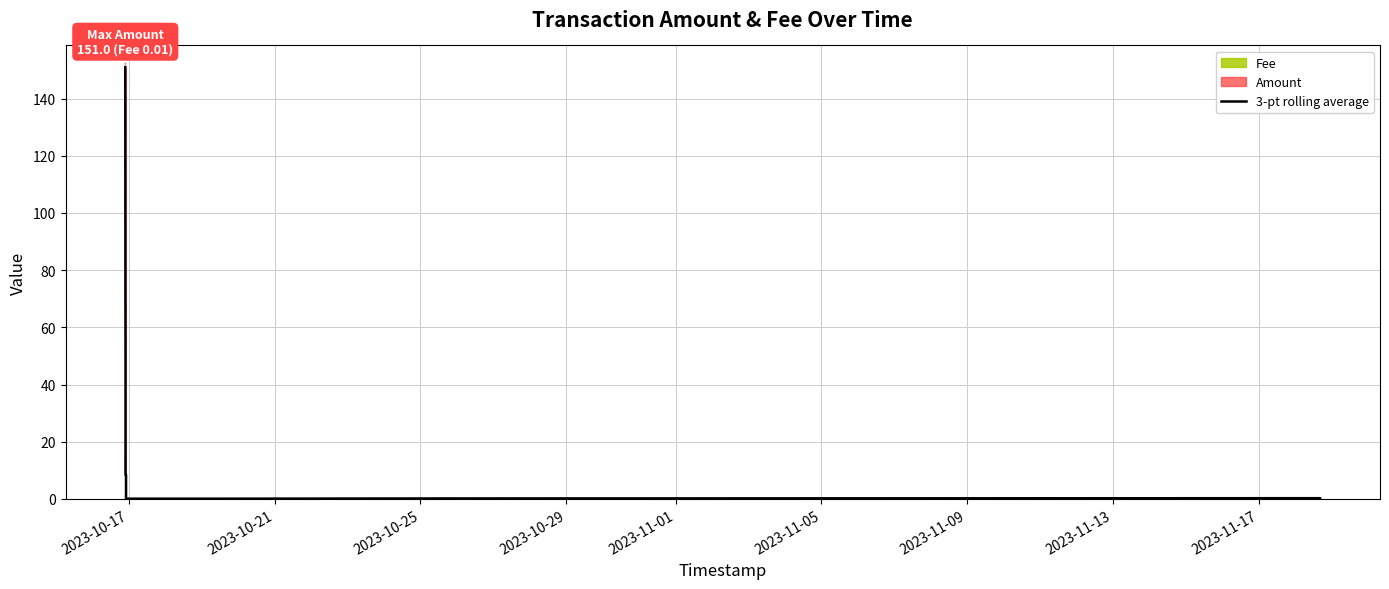

What is the difference between the second highest and second lowest values?

75.4